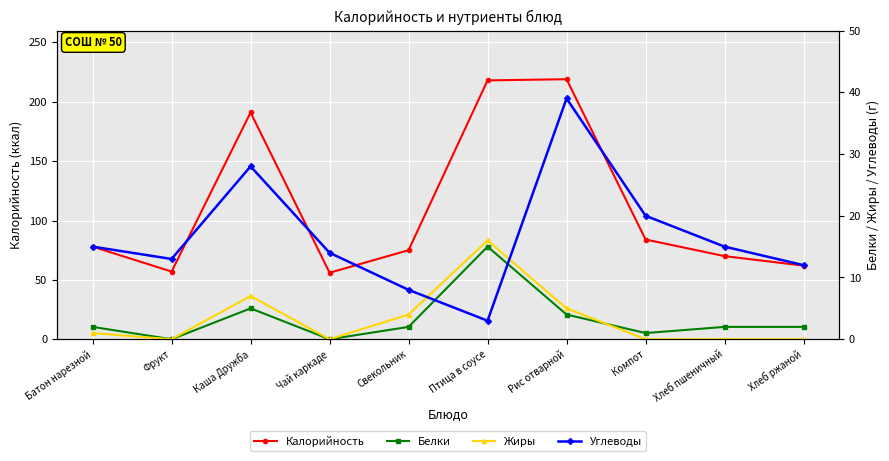

How many interior local valleys does the Калорийность series have?

2